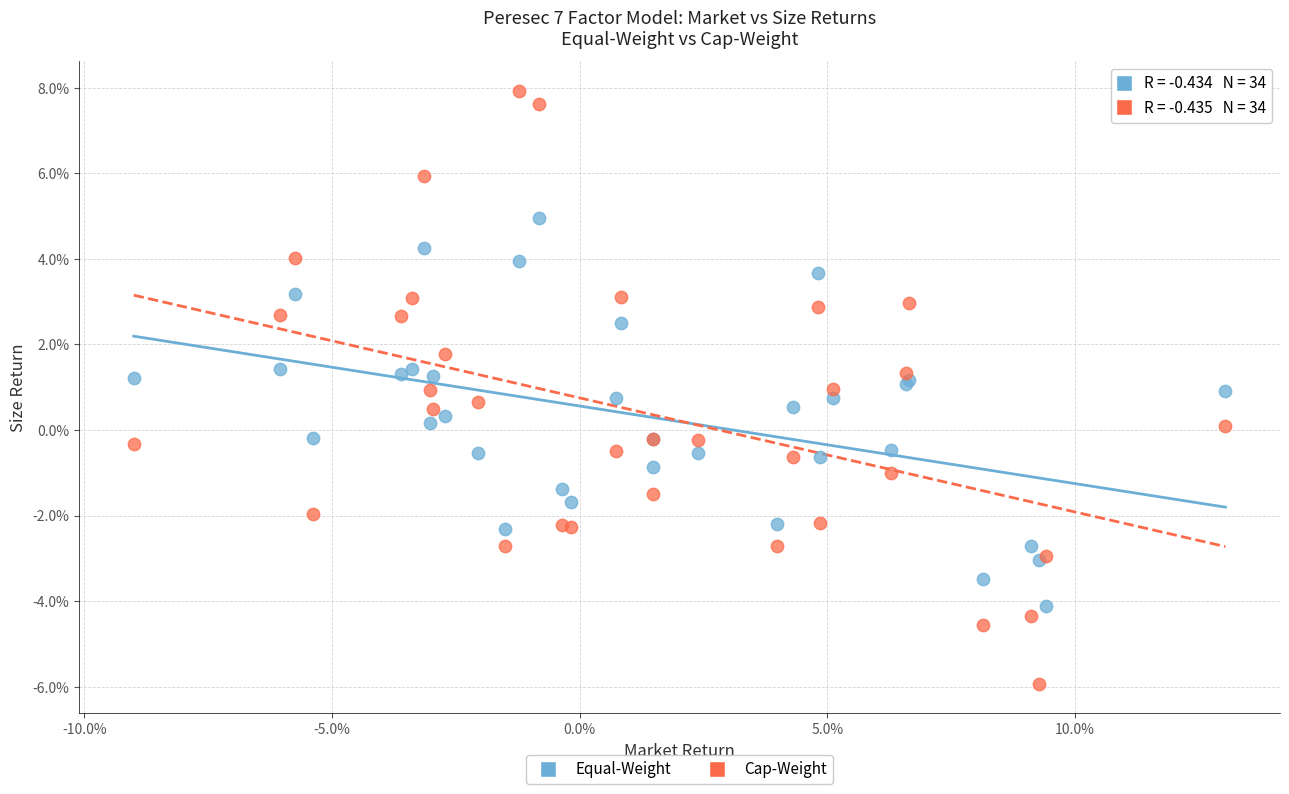

Which series contains the highest Y value?

Cap-Weight